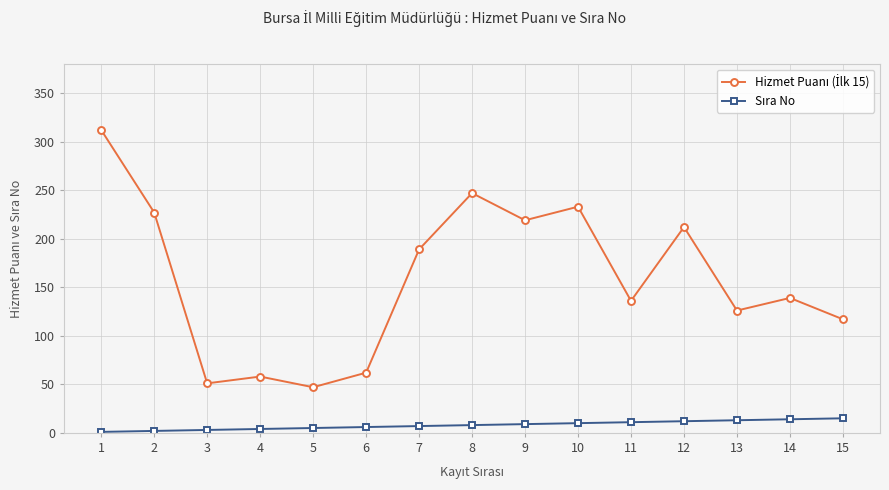

At how many categories does at least one series exceed 132?

9